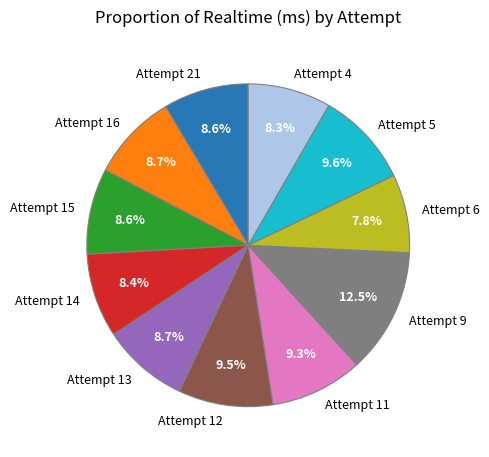

Is Attempt 9 the majority of the pie?

No